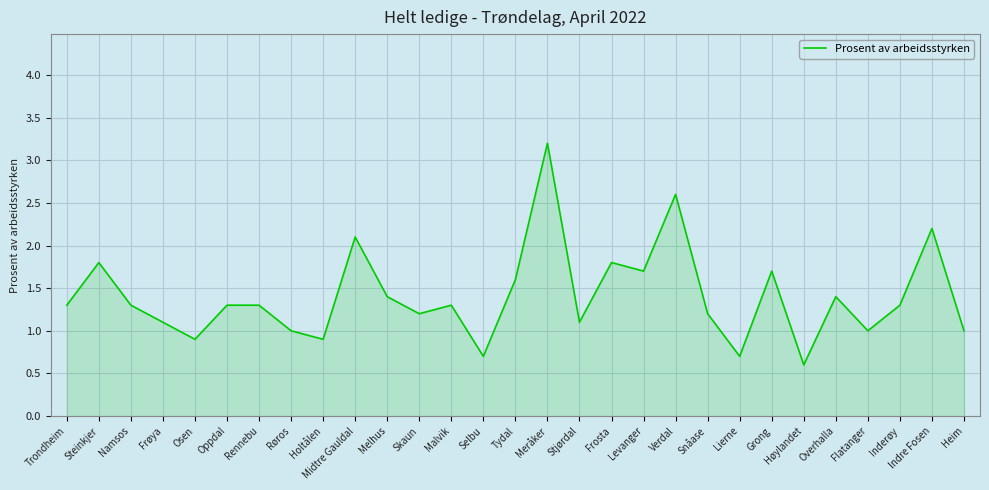

Reading left to right, what are all the values shown in this chart?

1.3	1.8	1.3	1.1	0.9	1.3	1.3	1.0	0.9	2.1	1.4	1.2	1.3	0.7	1.6	3.2	1.1	1.8	1.7	2.6	1.2	0.7	1.7	0.6	1.4	1.0	1.3	2.2	1.0